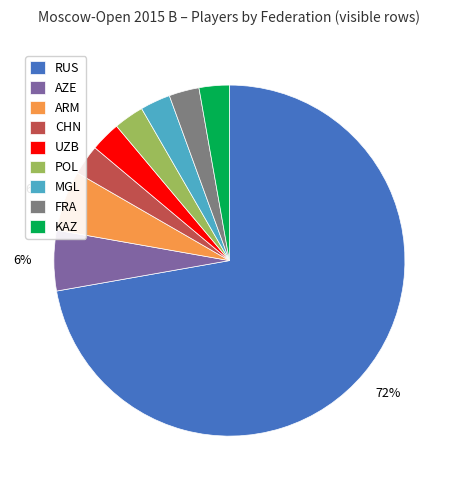

To the nearest percent, what is the difference between the ARM and CHN slice percentages?

3%